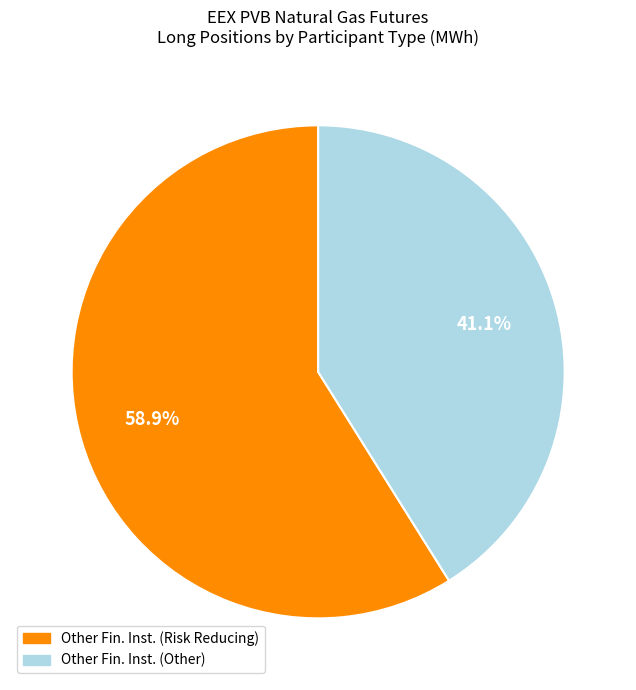

Count the number of slices in the pie.

2